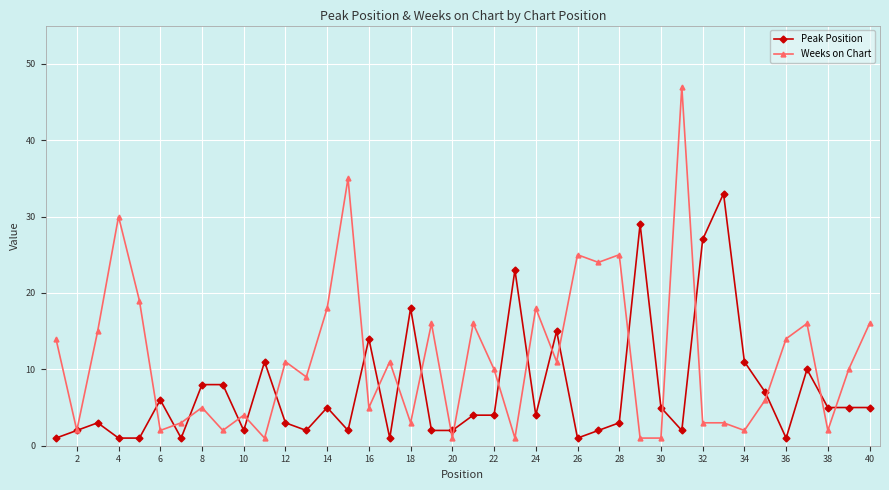

What is the value of the Weeks on Chart point at the 36th from the left?

14